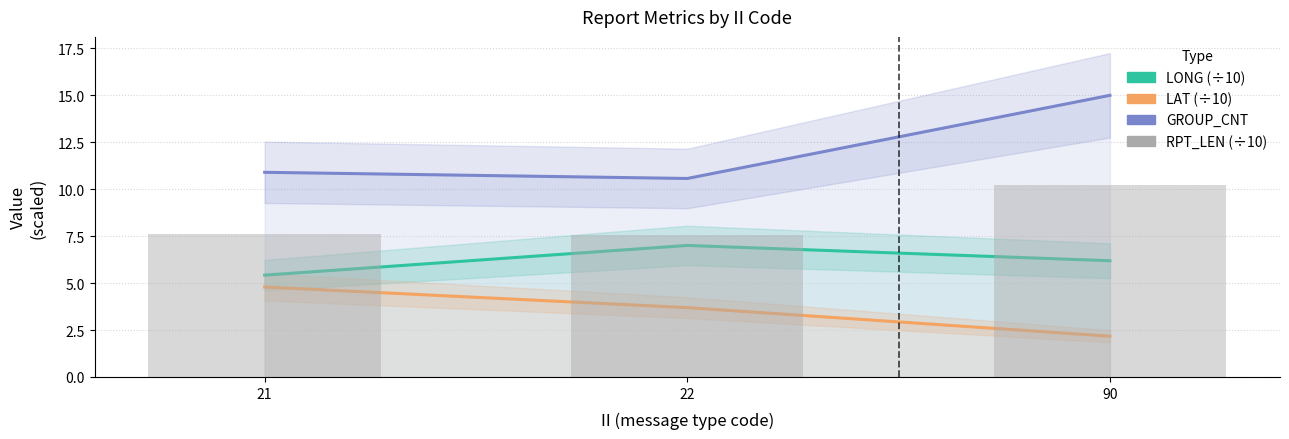

The GROUP_CNT series shows 15.0 at 90. True or false?

True